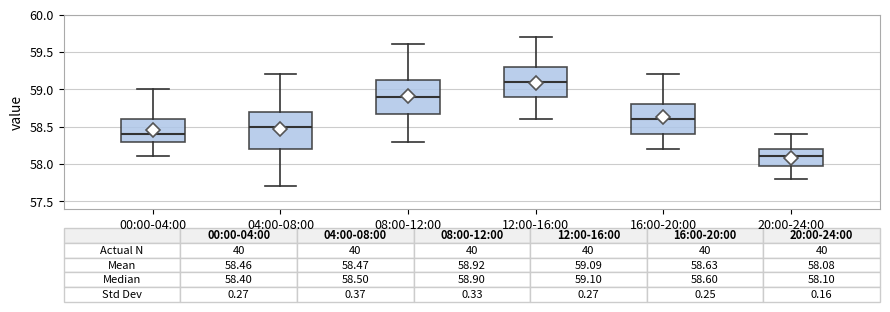

Comparing the boxes themselves (not the whiskers), which one is the tallest?

04:00-08:00